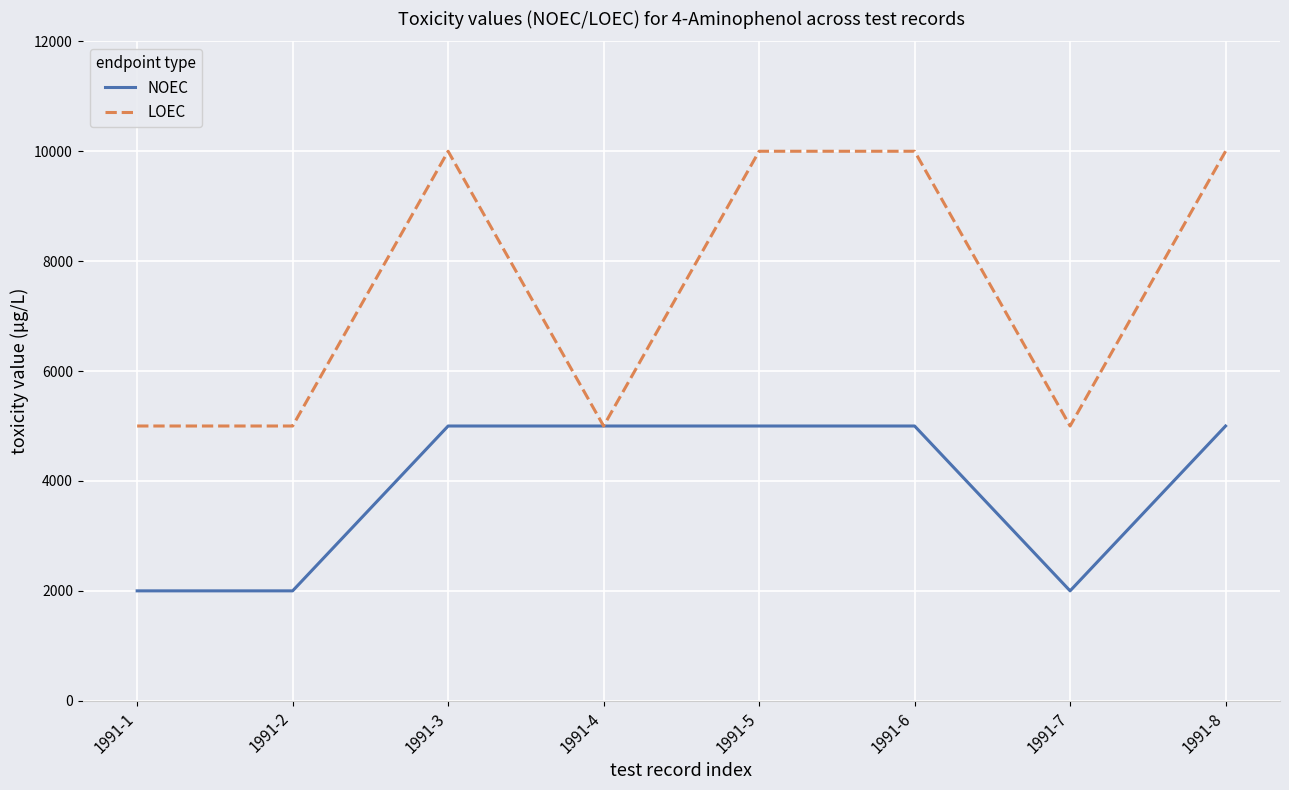

Which series has the largest total across all categories?

LOEC